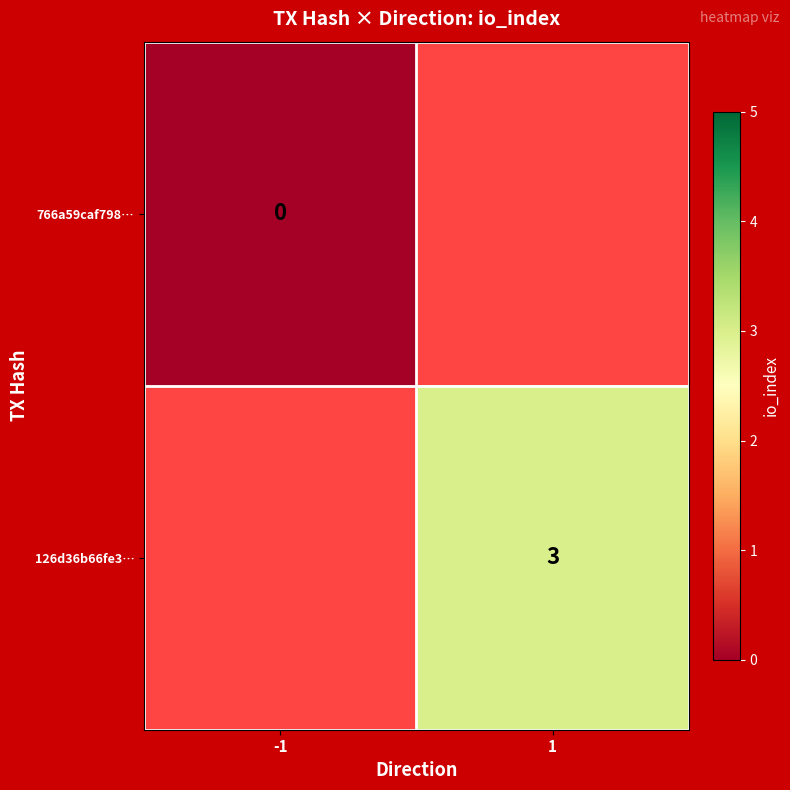

True or false: 126d36b66fe3… has a value of 3 at 1.

True